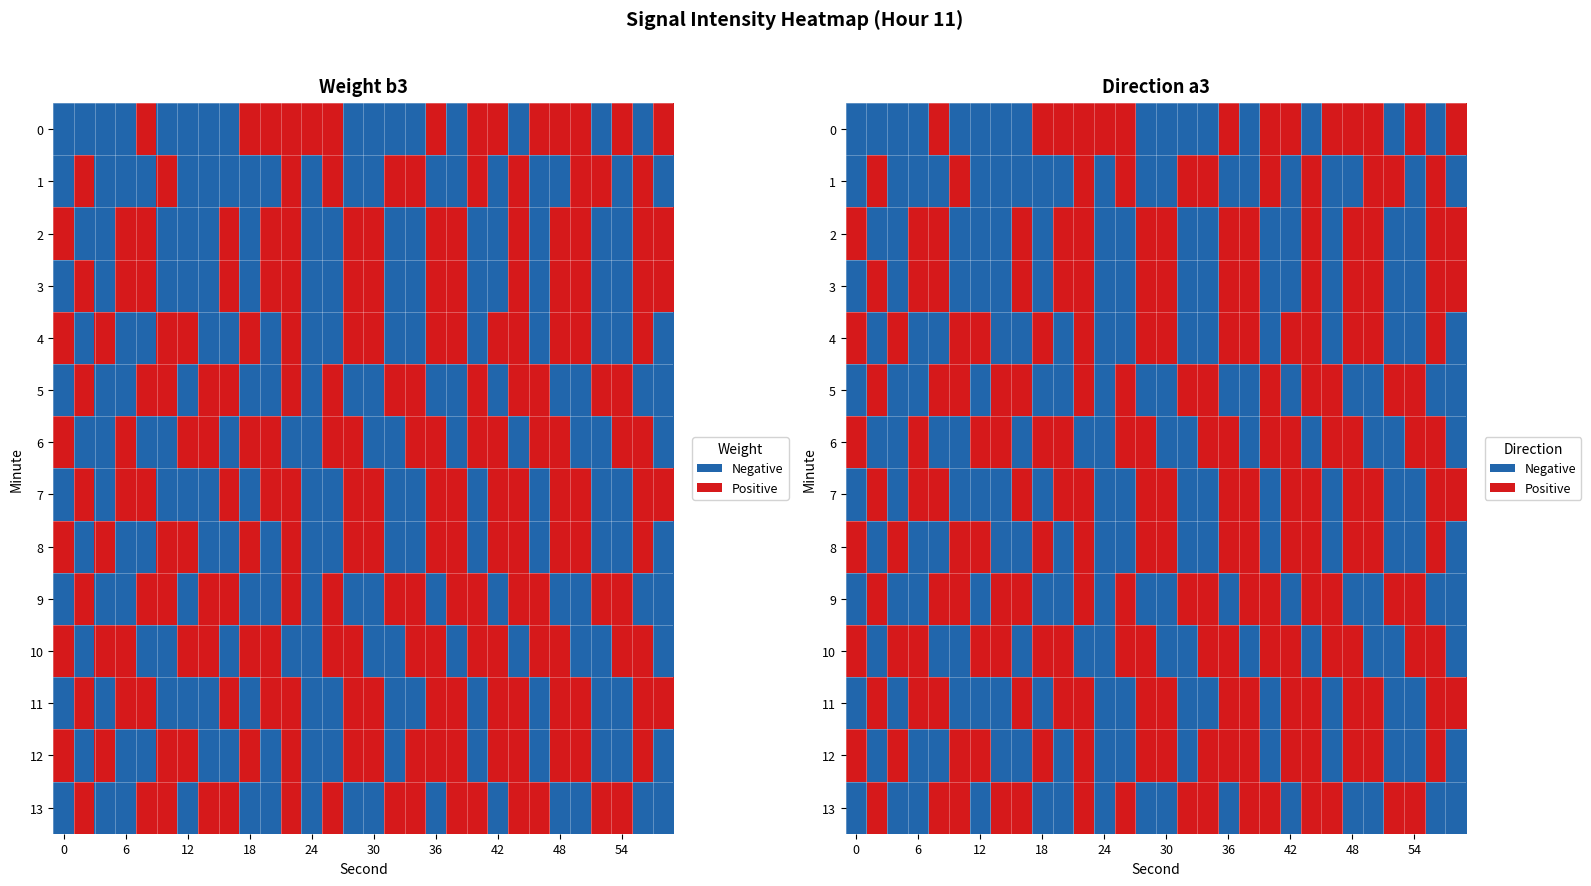

What is the difference between the maximum and second lowest values in the 6 series?

1